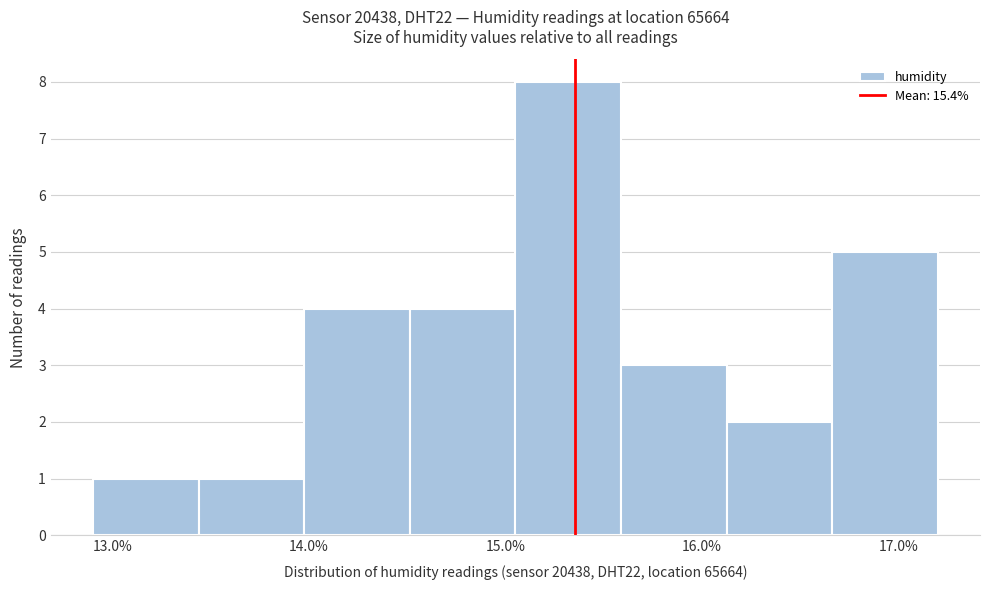

Over which range of the x-axis is the bar tallest?

15.1 to 15.6